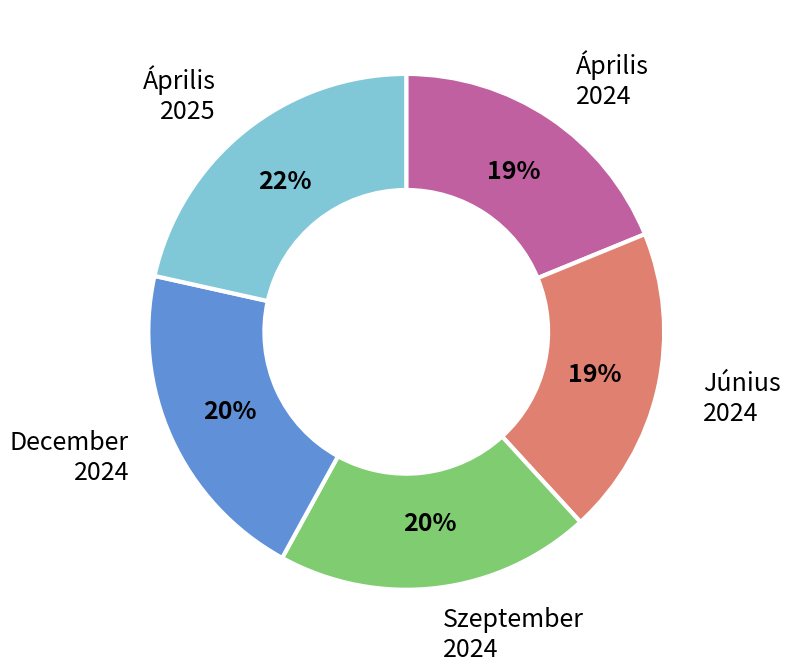

Does any single category account for the majority?

No